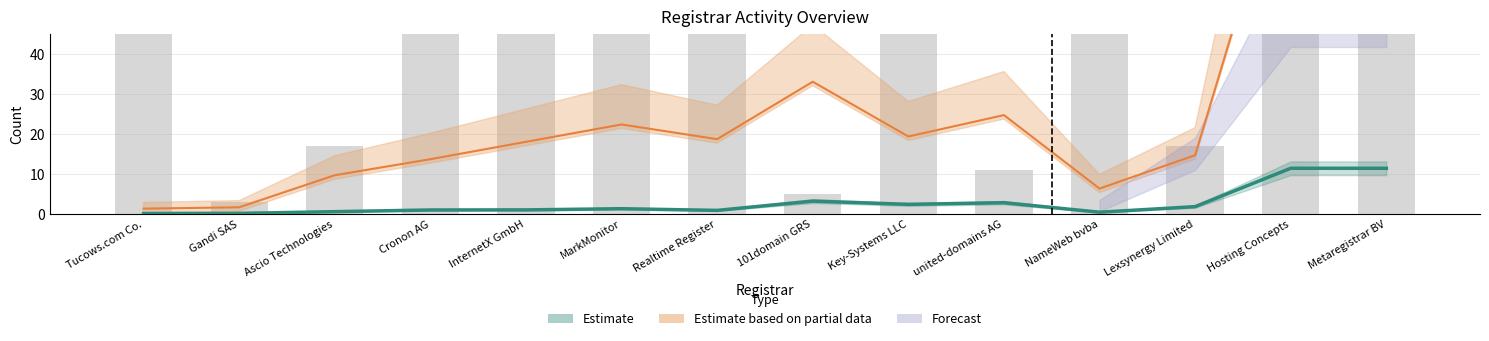

Is it true that the value at Lexsynergy Limited is 3.0?

False